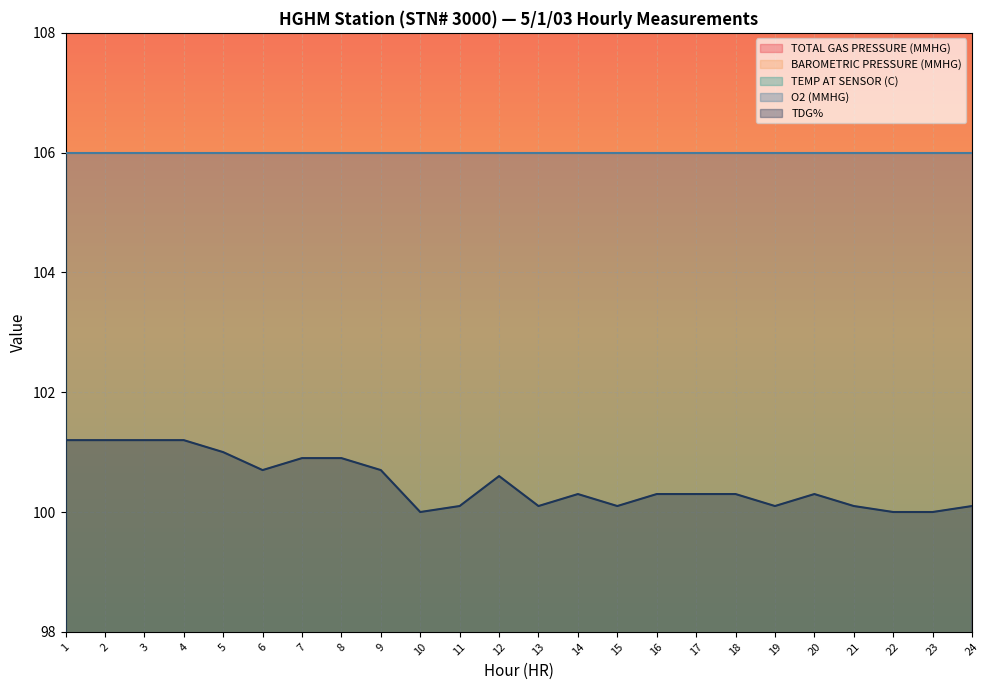

The BAROMETRIC PRESSURE (MMHG) series shows 684.0 at 5. True or false?

True